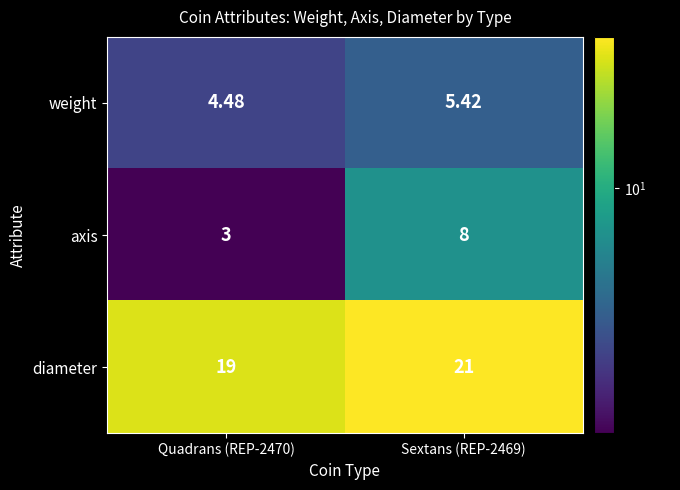

List the series in order of their peak value, lowest first.

weight, axis, diameter